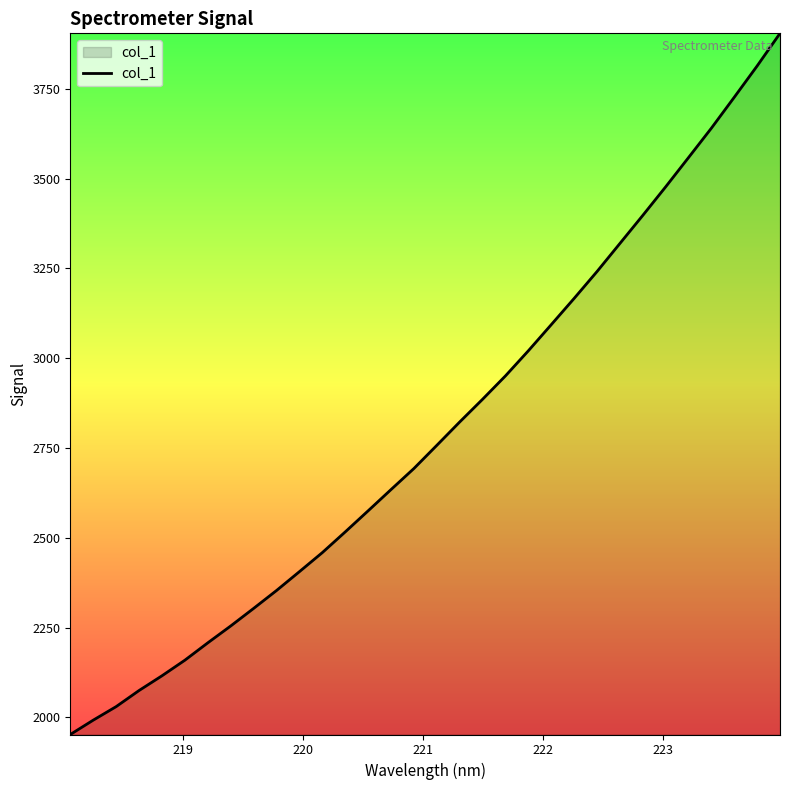

What is the greatest value displayed?

3904.2